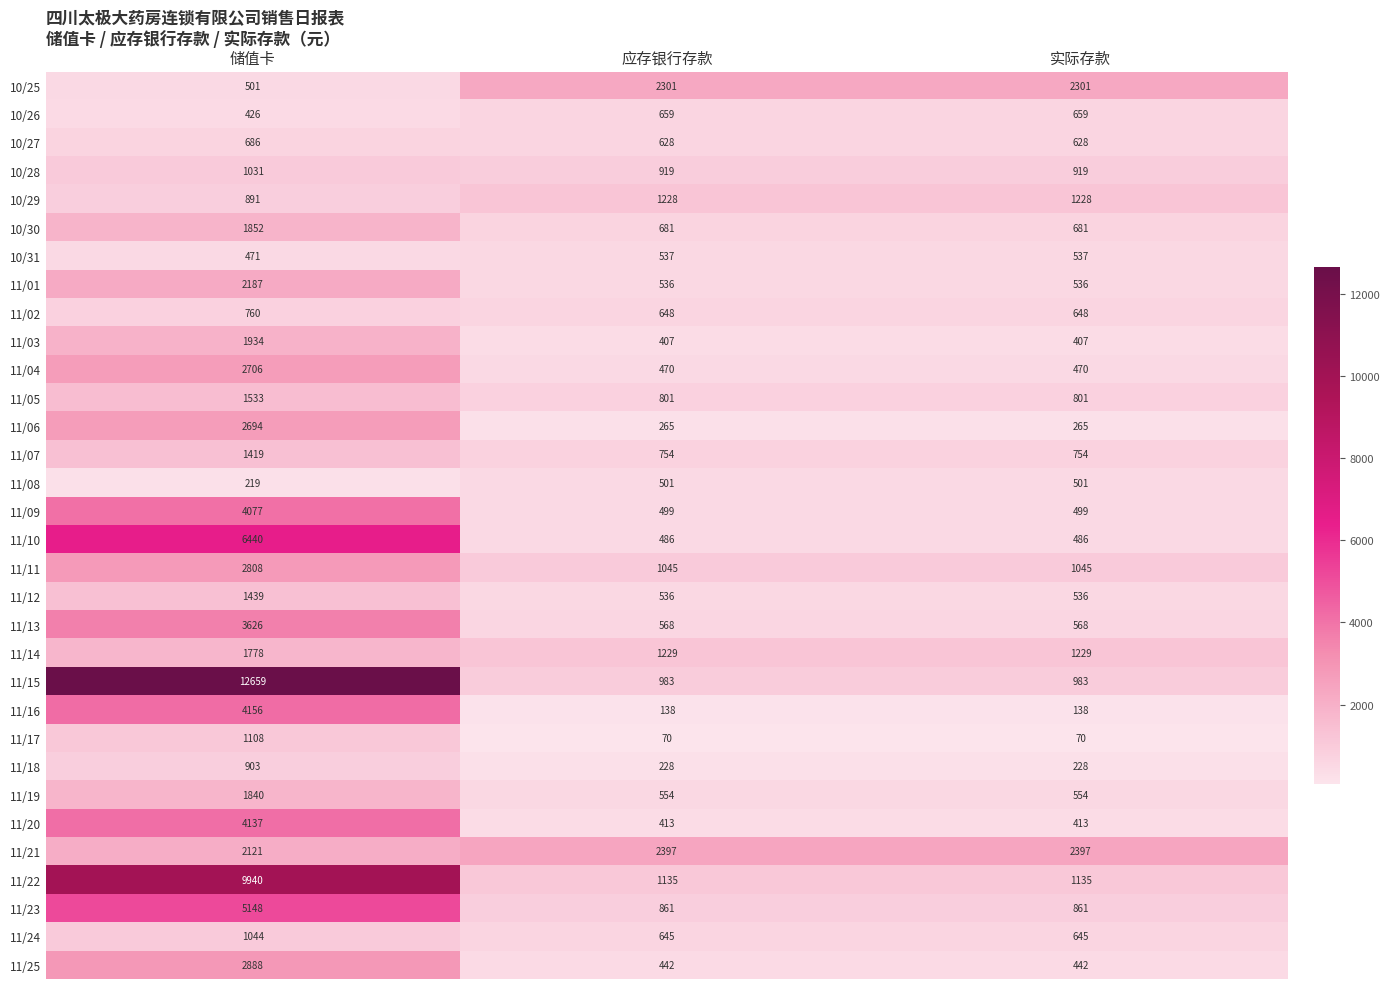

What is the approximate value of 11/07 at 应存银行存款?

754